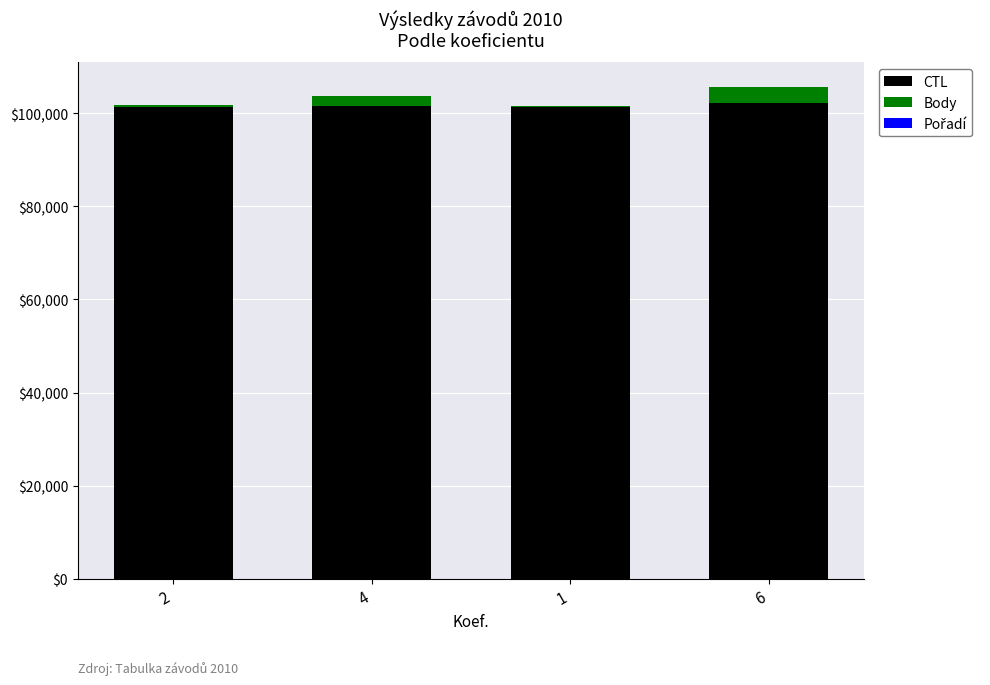

What is the highest value of the CTL series?

102128